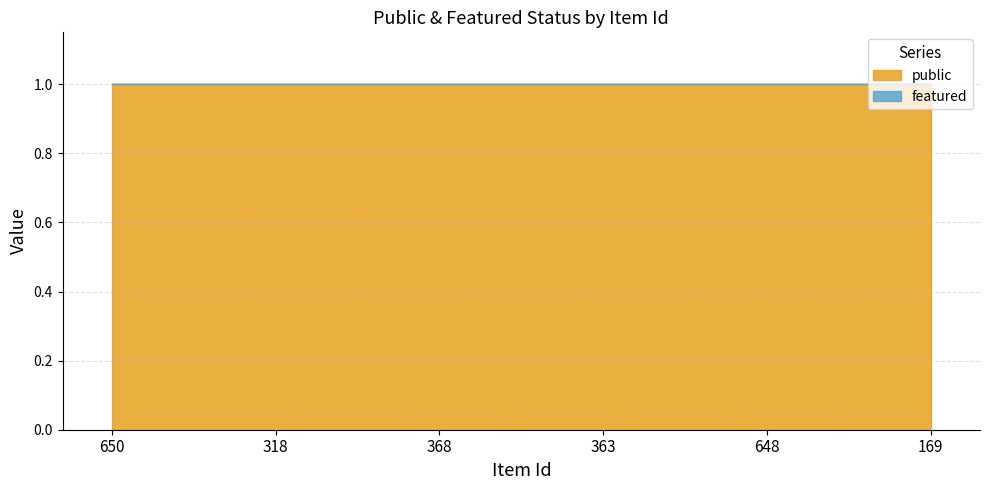

True or false: public has more than 2 points higher than both neighbors.

False